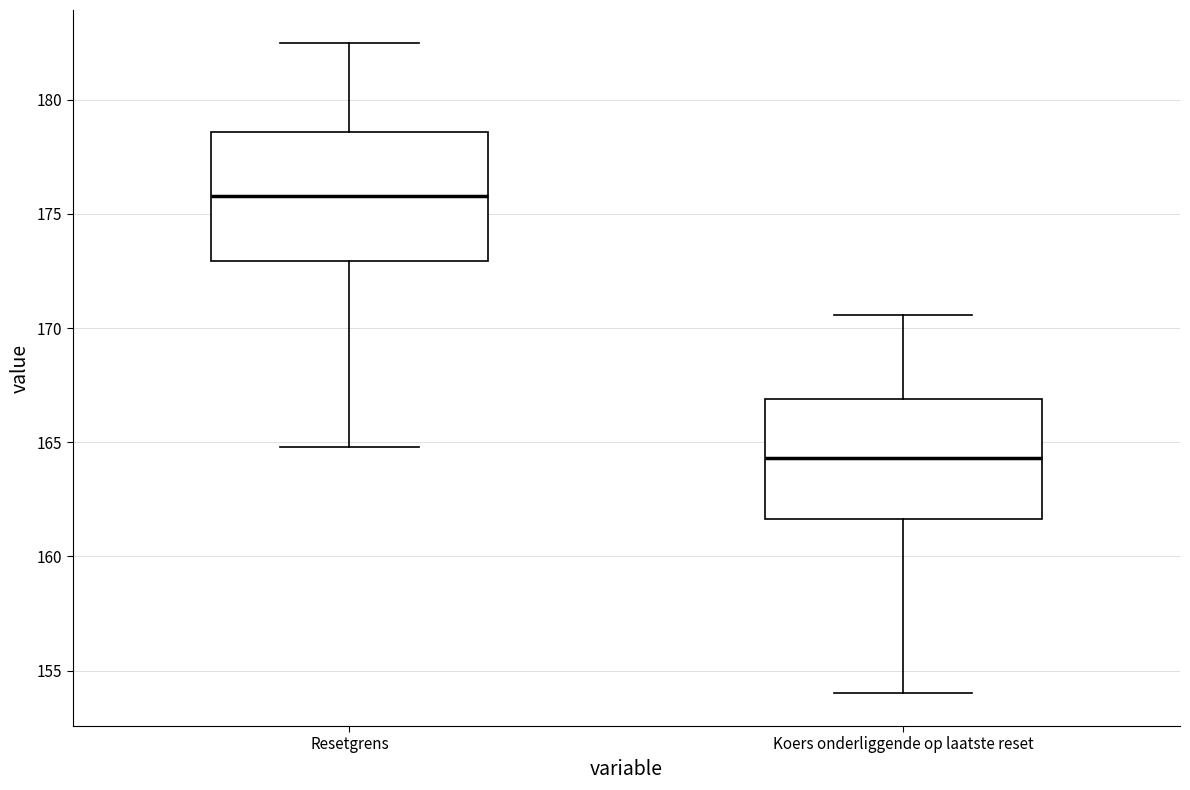

Where is the upper edge of the box for Koers onderliggende op laatste reset on the y-axis? The values are not printed on the chart, so give them approximately, as read against the axis.

167.0